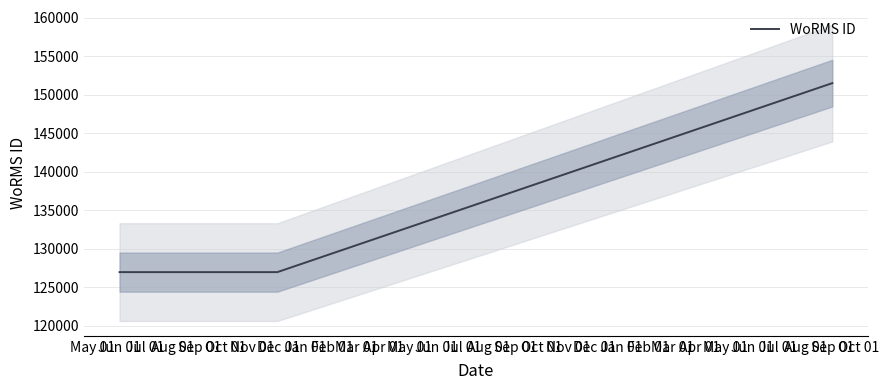

What is the maximum value for WoRMS ID?

151523